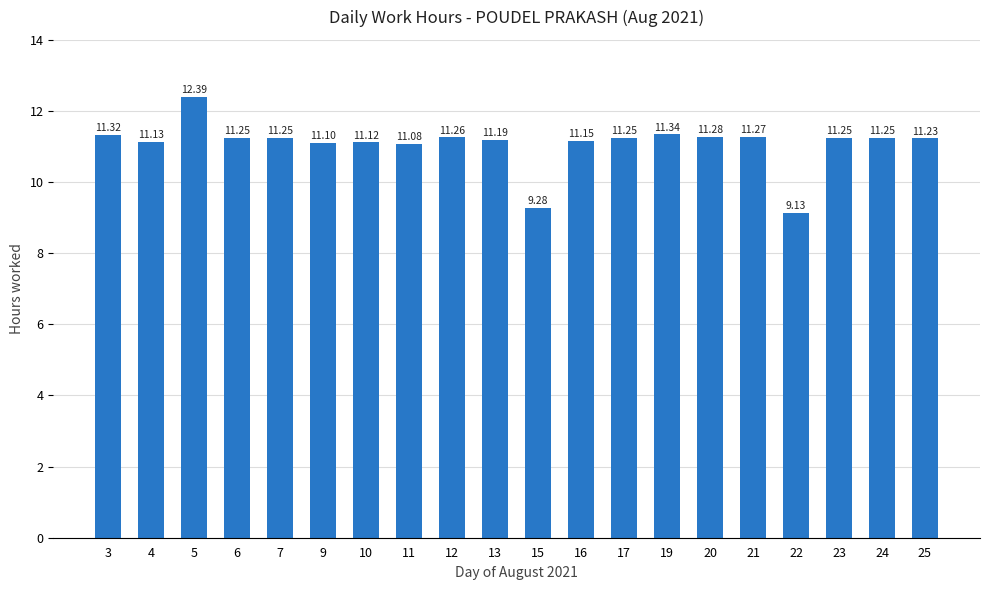

Where is the data nearest to the value 10?

15